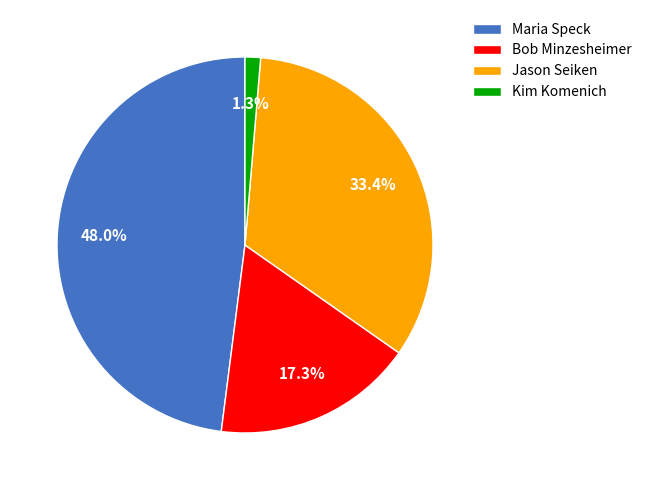

Is it true that Jason Seiken is 33% of the pie?

True